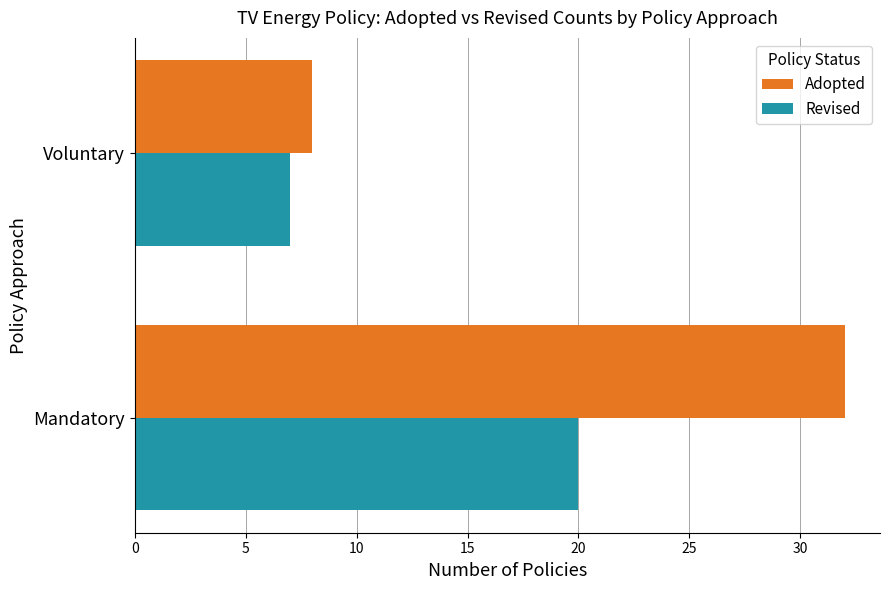

Rank the series by their maximum value, from lowest to highest.

Revised, Adopted